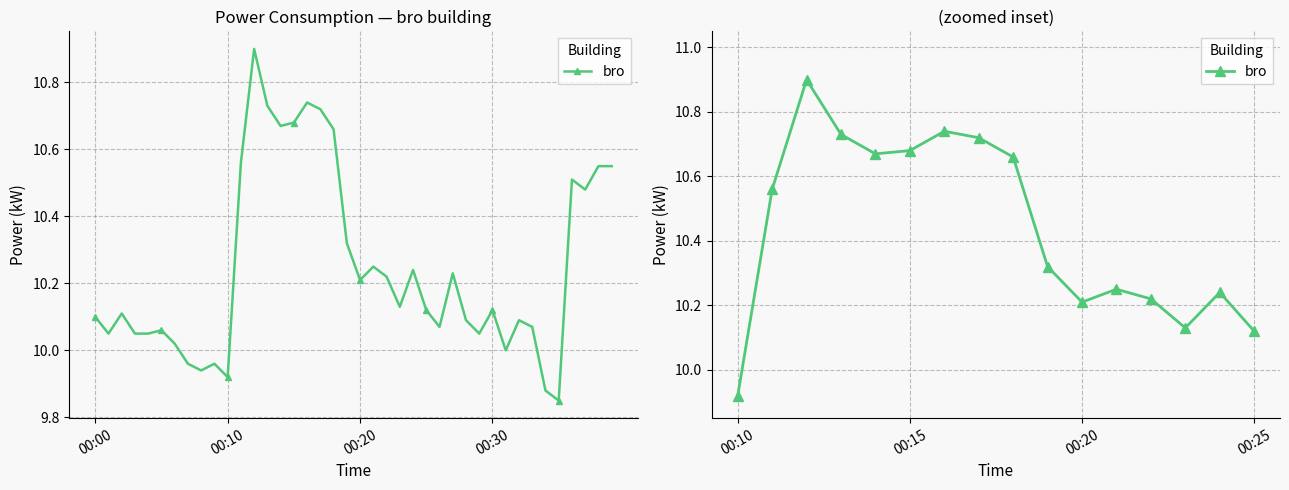

What is the sum of all values?

167.1